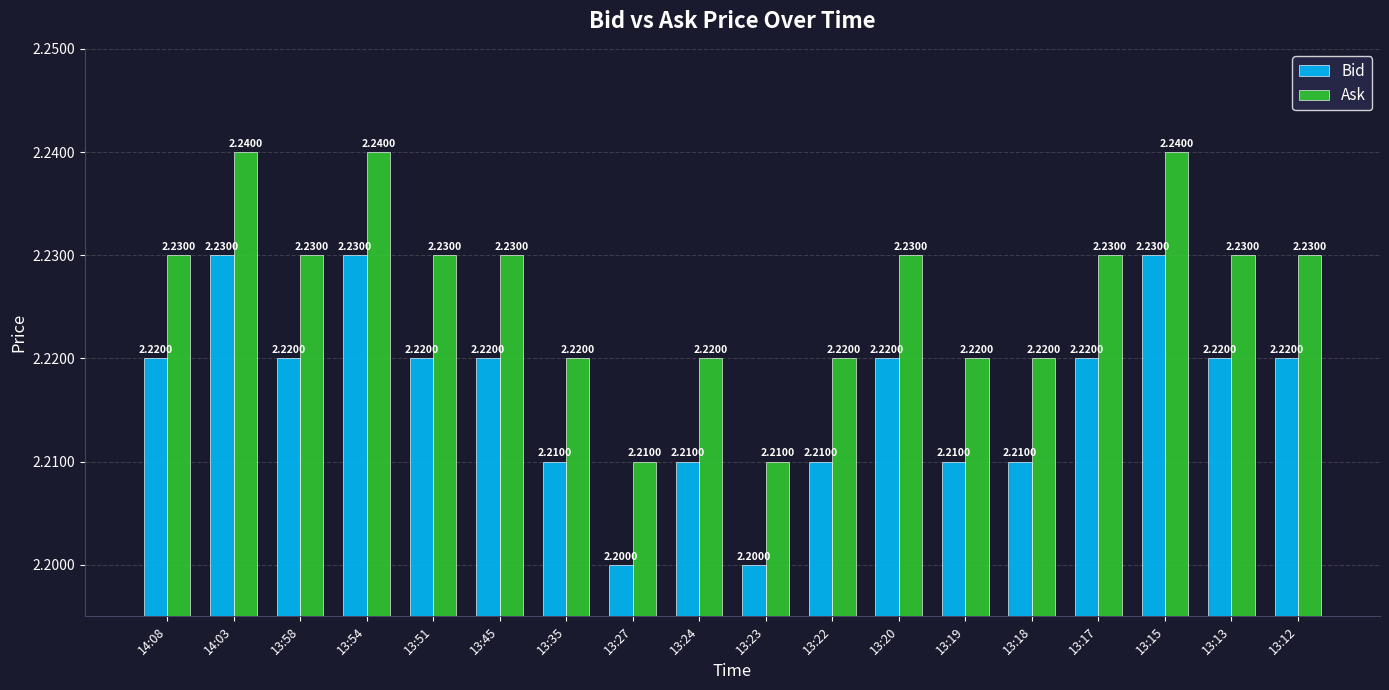

How many Ask values are between 2 and 3?

18